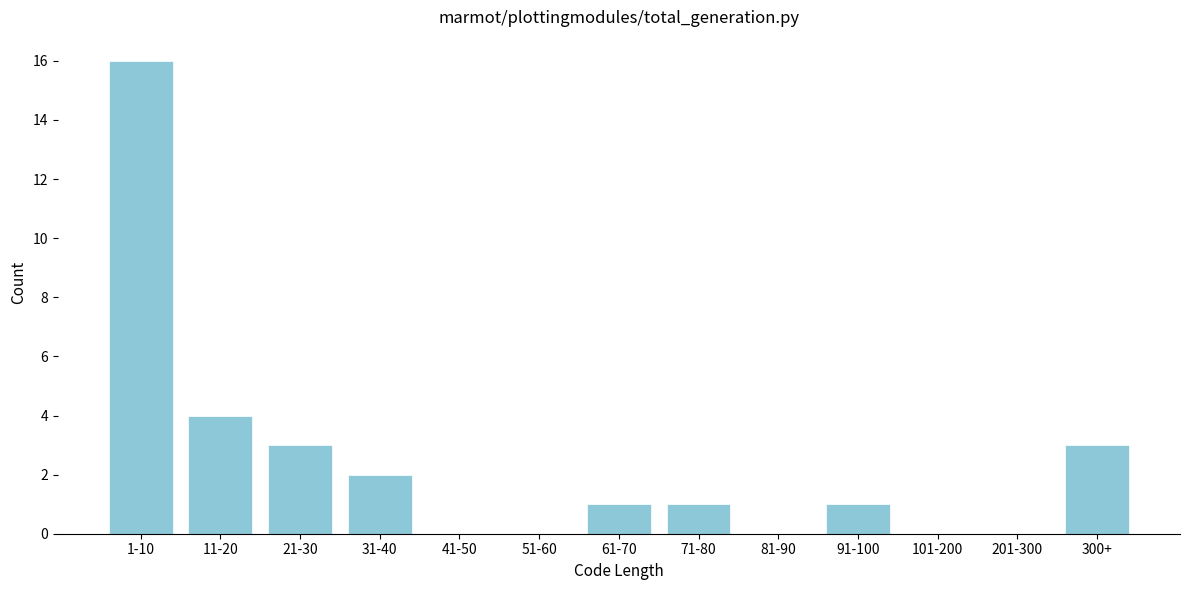

Reading left to right, transcribe all the data shown in this chart.

1-10=16	11-20=4	21-30=3	31-40=2	41-50=0	51-60=0	61-70=1	71-80=1	81-90=0	91-100=1	101-200=0	201-300=0	300+=3